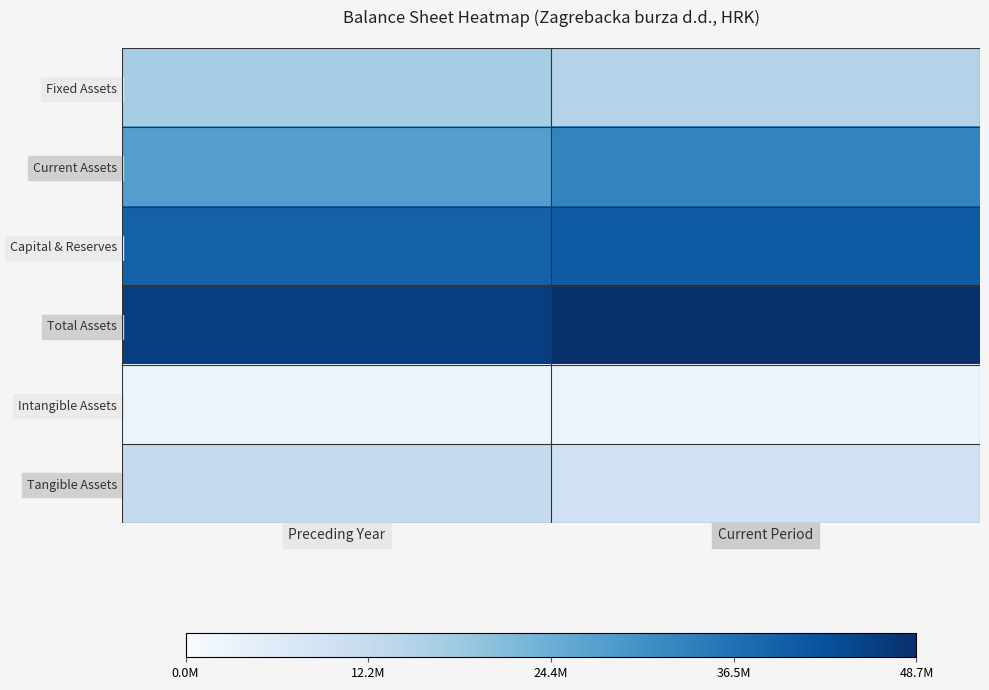

Reading right to left, transcribe all the data shown in this chart.

Fixed Assets: Current Period=0.3	Preceding Year=0.4
Current Assets: Current Period=0.7	Preceding Year=0.6
Capital & Reserves: Current Period=0.8	Preceding Year=0.8
Total Assets: Current Period=1.0	Preceding Year=0.9
Intangible Assets: Current Period=0.1	Preceding Year=0.1
Tangible Assets: Current Period=0.2	Preceding Year=0.3